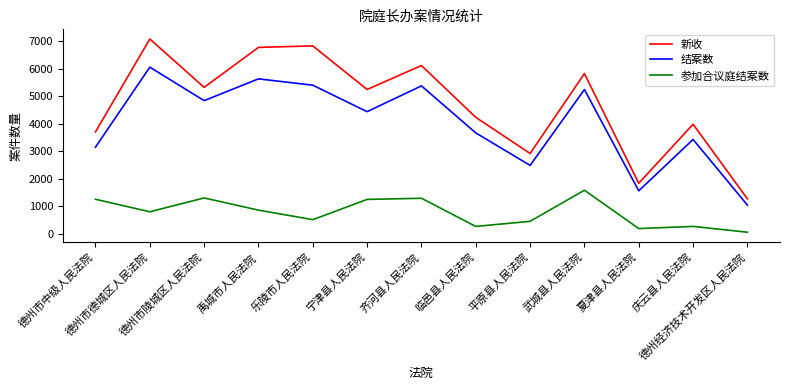

What are all the series names shown in the legend?

新收, 结案数, 参加合议庭结案数